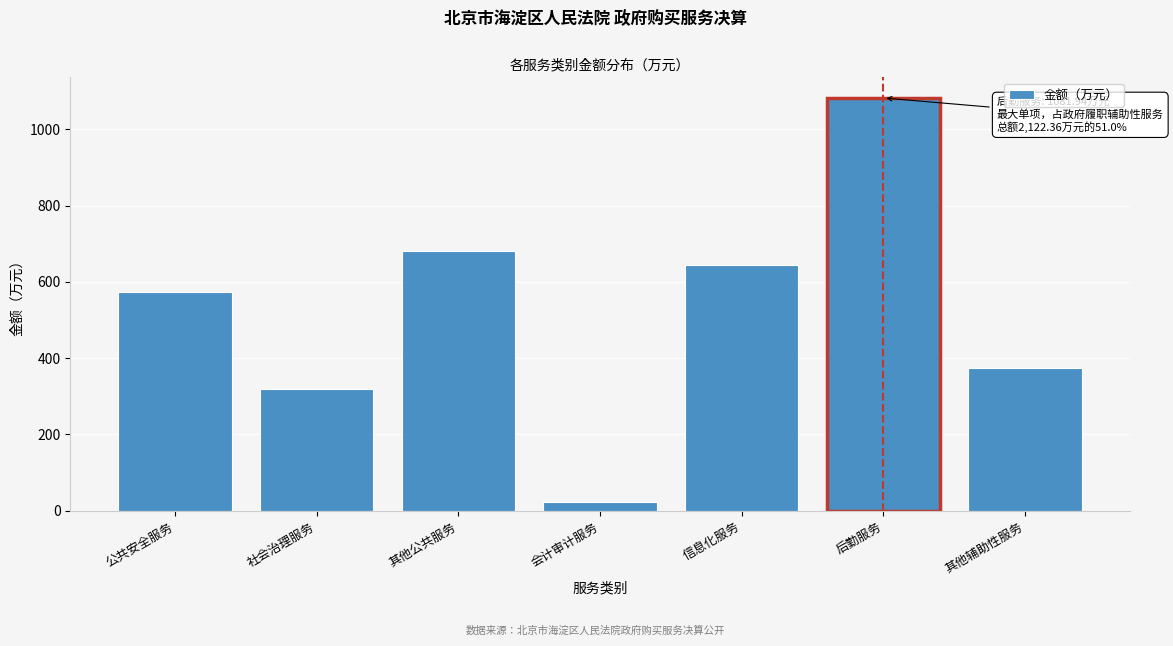

Reading left to right, list all the values displayed in this chart.

572.1	320.2	679.9	21.7	643.7	1081.9	375.0